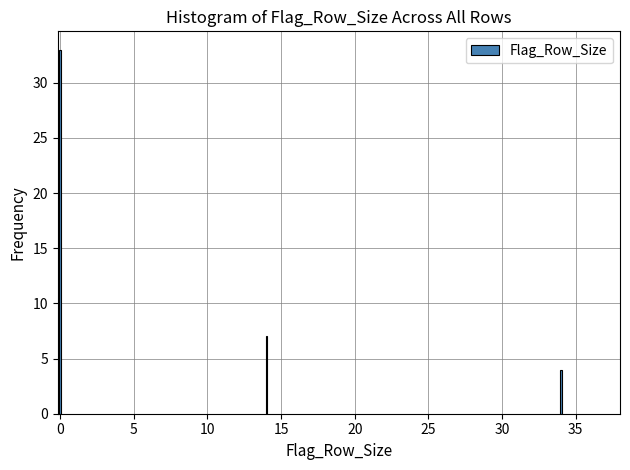

Reading left to right, what are all the values shown in this chart?

0=33	15=7	35=4